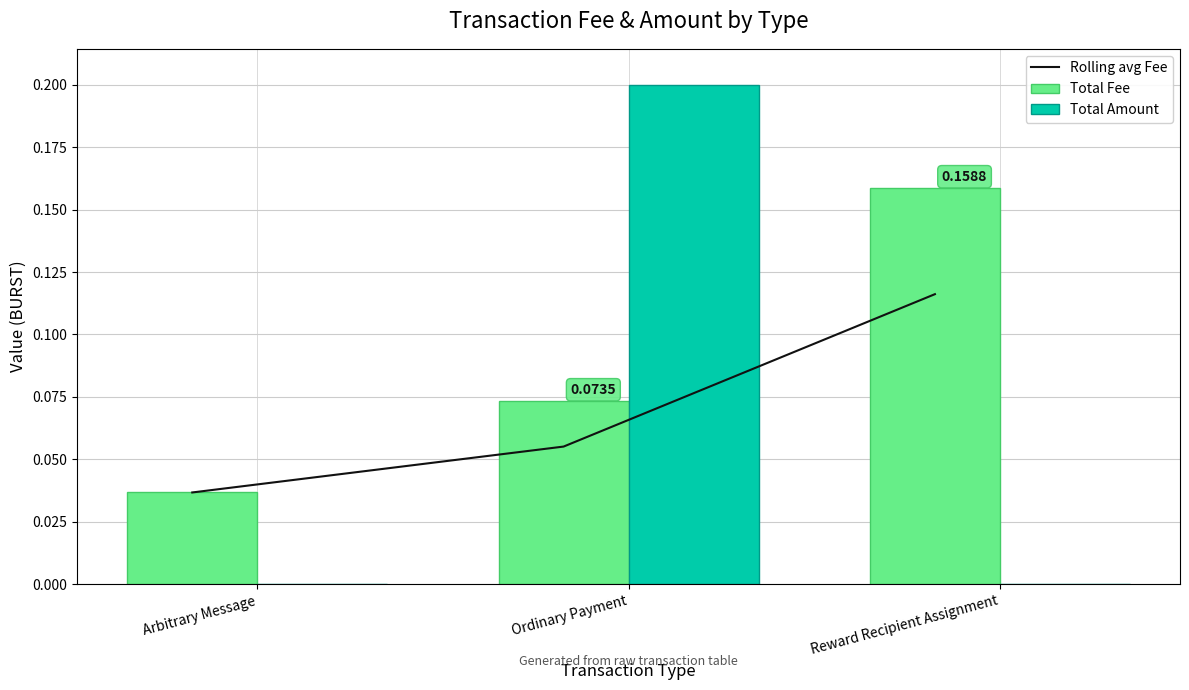

Rank the series at Arbitrary Message from lowest to highest value.

Total Amount, Rolling avg Fee, Total Fee